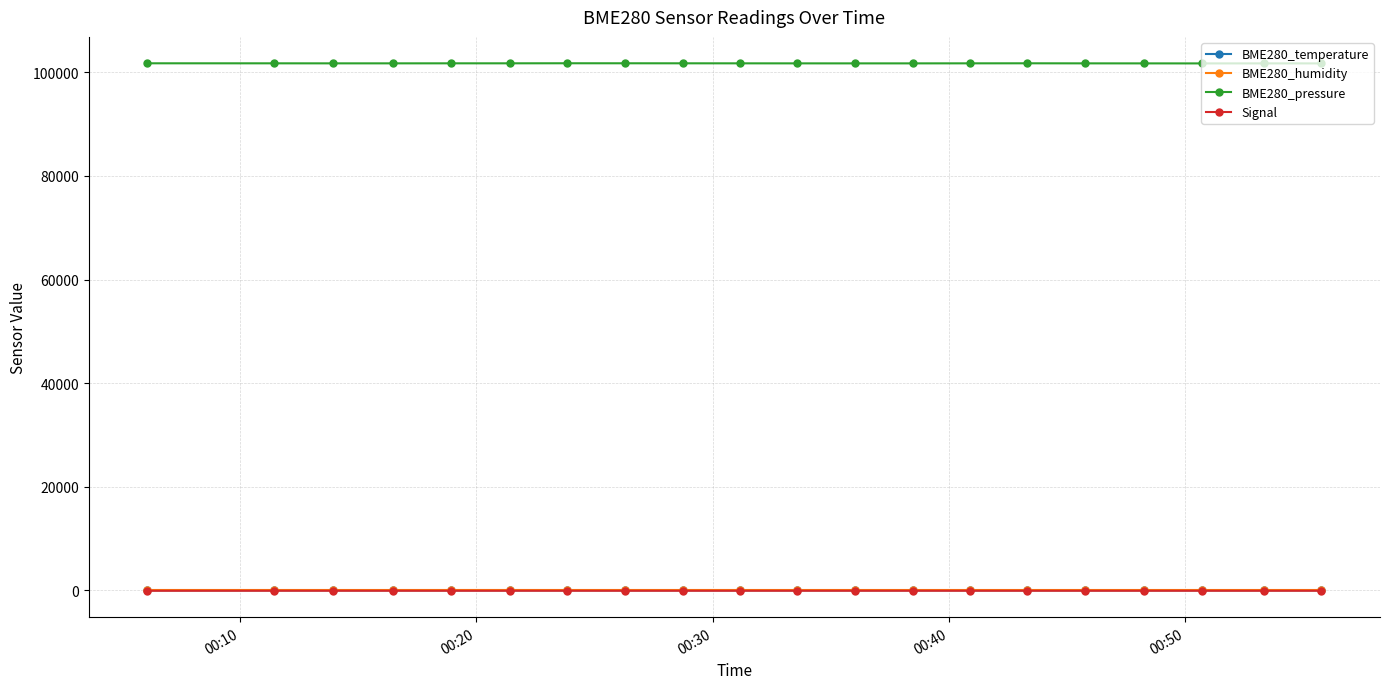

True or false: BME280_pressure and BME280_humidity intersect in this chart.

False